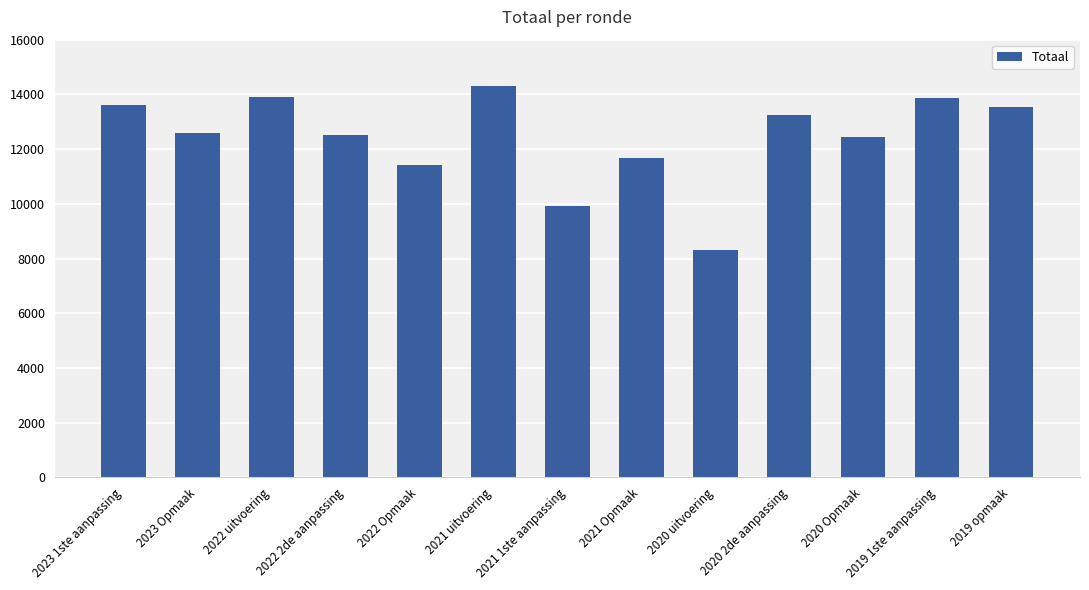

What is the sum of the values at 2020 2de aanpassing and 2022 2de aanpassing?

25742